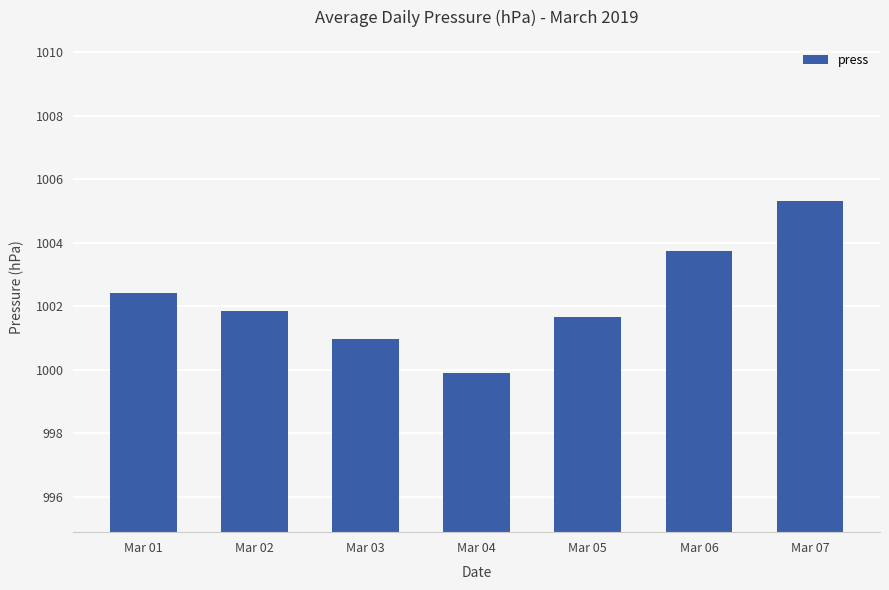

How many bars are there in total?

7